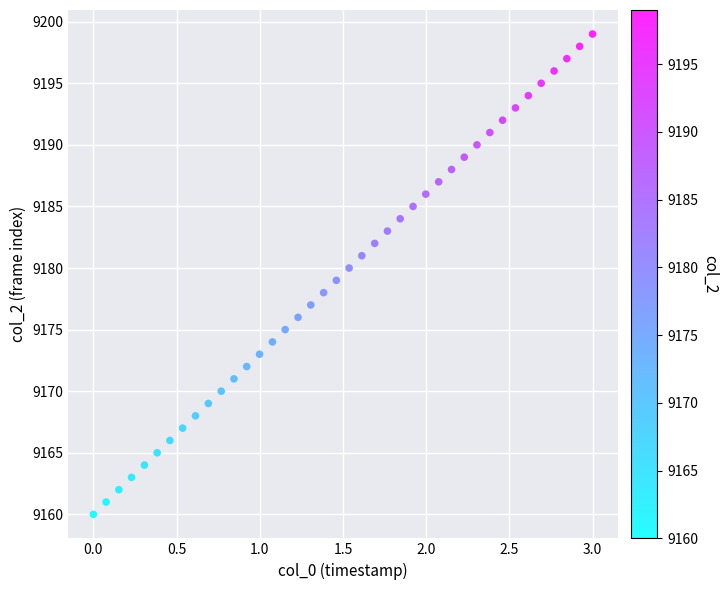

What is the range of Y values (max minus min)?

39